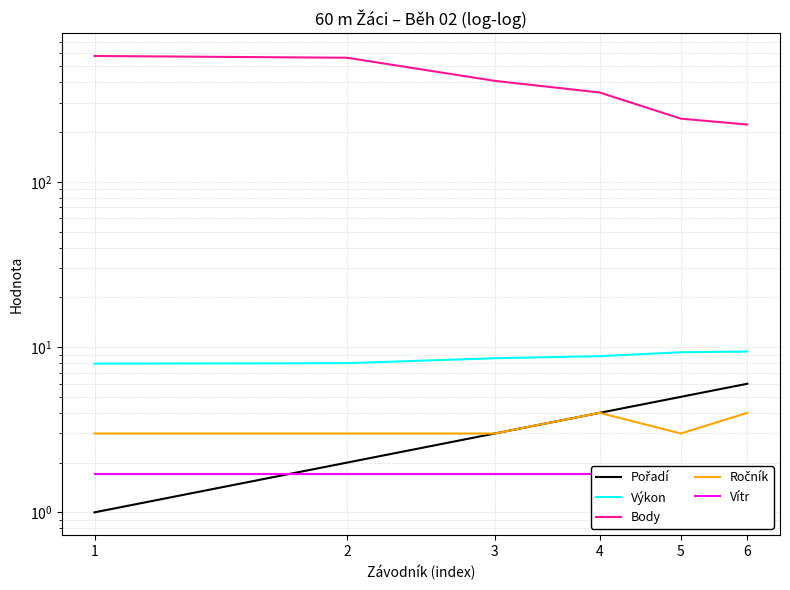

Where is the first local minimum for Ročník?

5